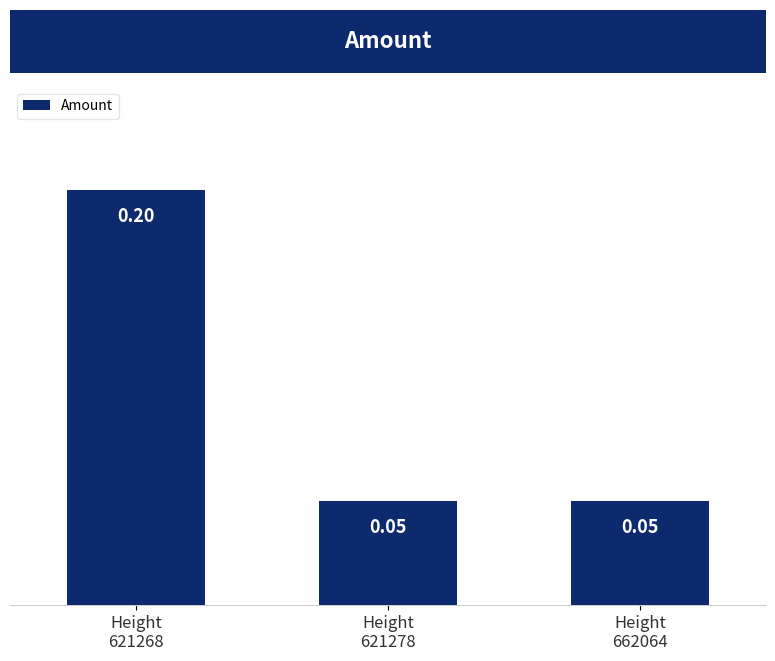

What is the sum of all values?

0.3